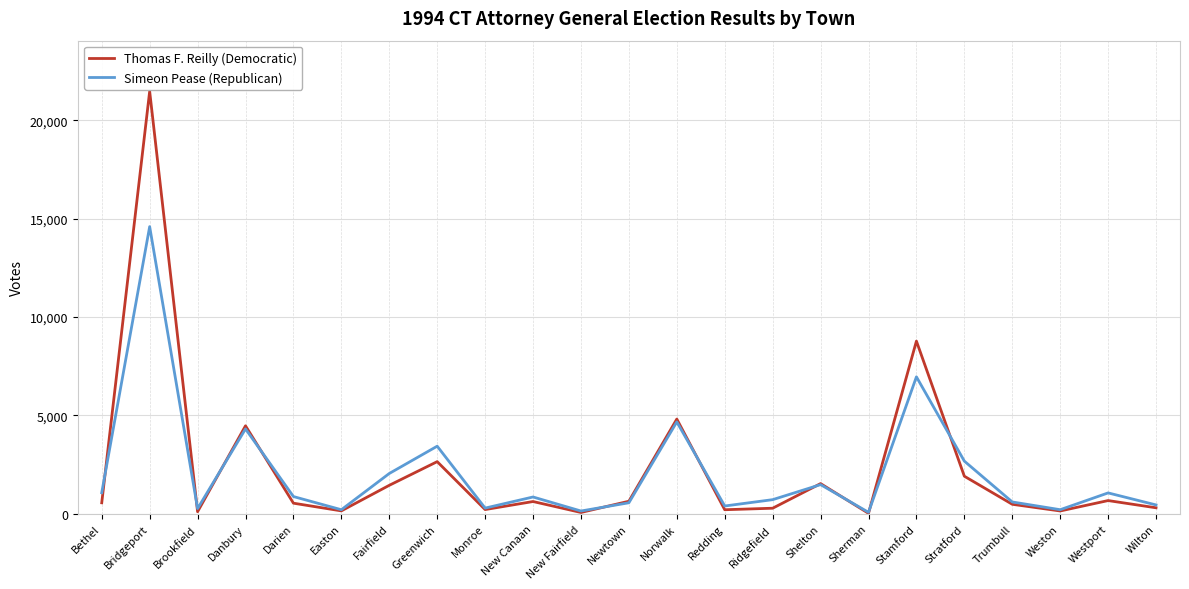

Which series has the widest spread of values?

Thomas F. Reilly (Democratic)